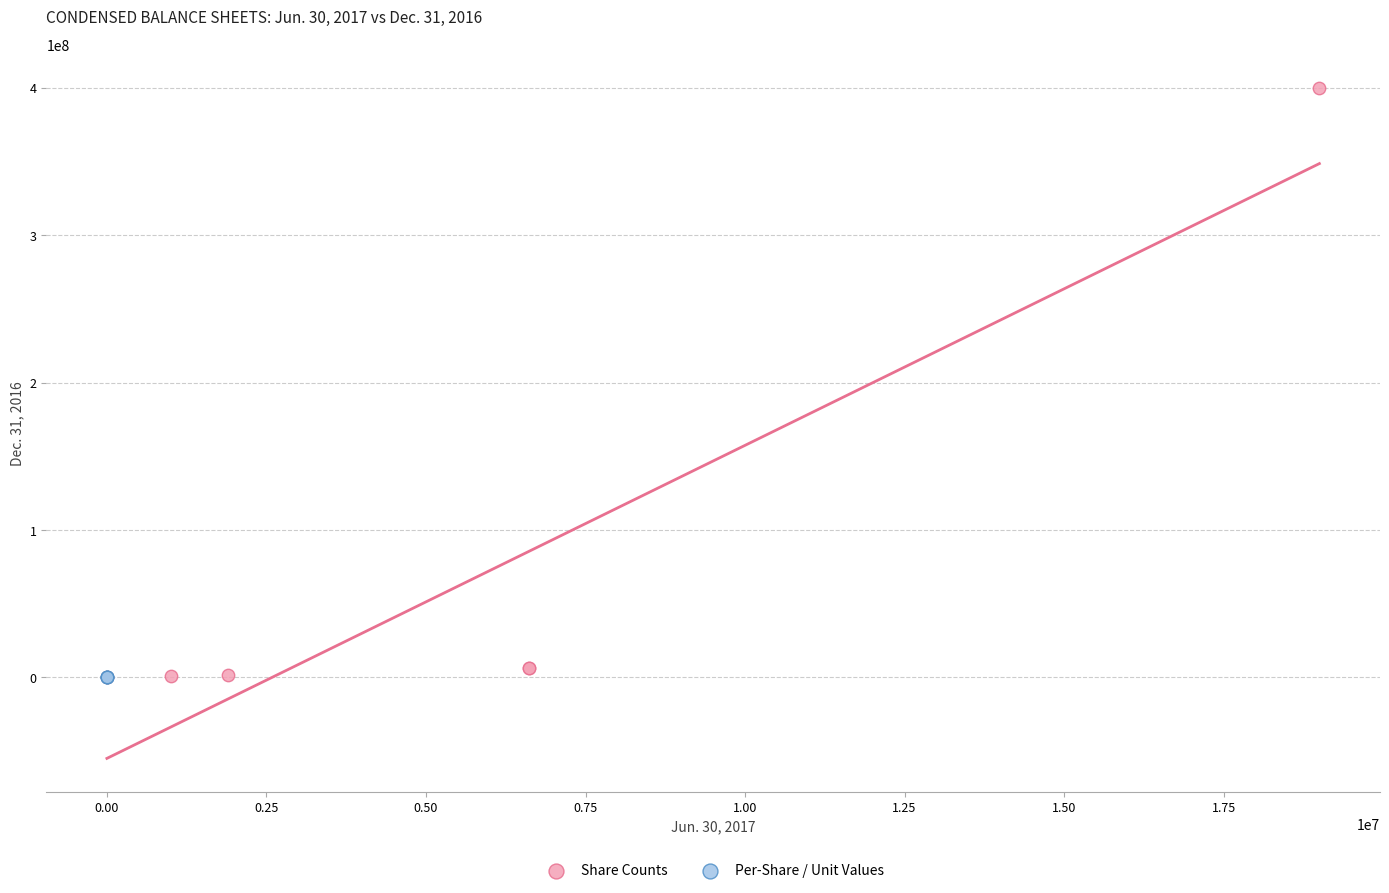

Which series contains the highest Y value?

Share Counts